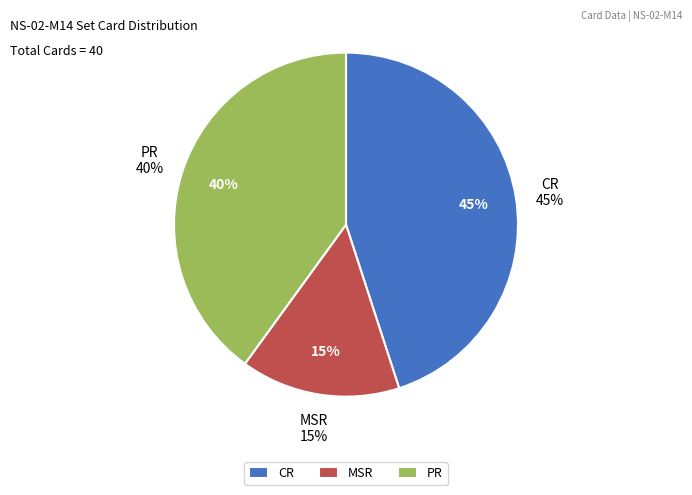

To the nearest percent, what is the difference between the PR and MSR slice percentages?

25%